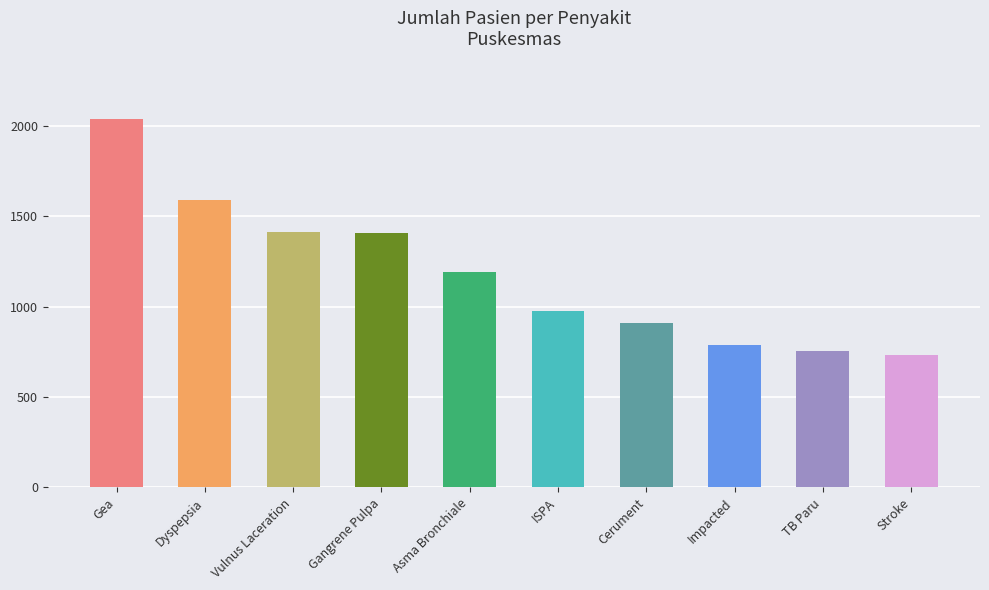

What value does the data have at Stroke, to the nearest 50?

750